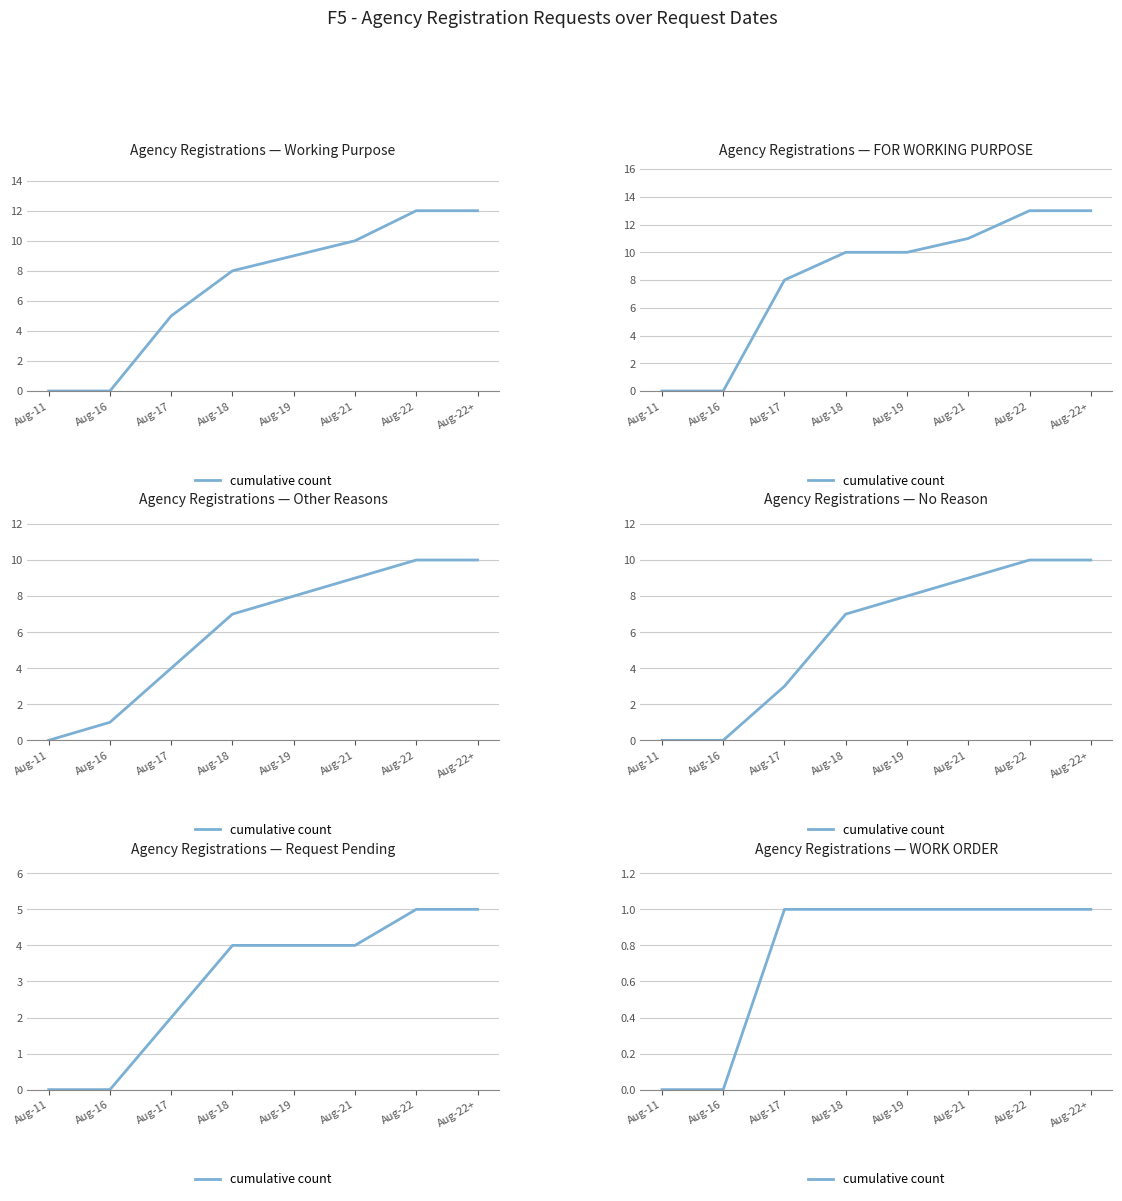

True or false: the data has more than 0 interior local peaks.

False